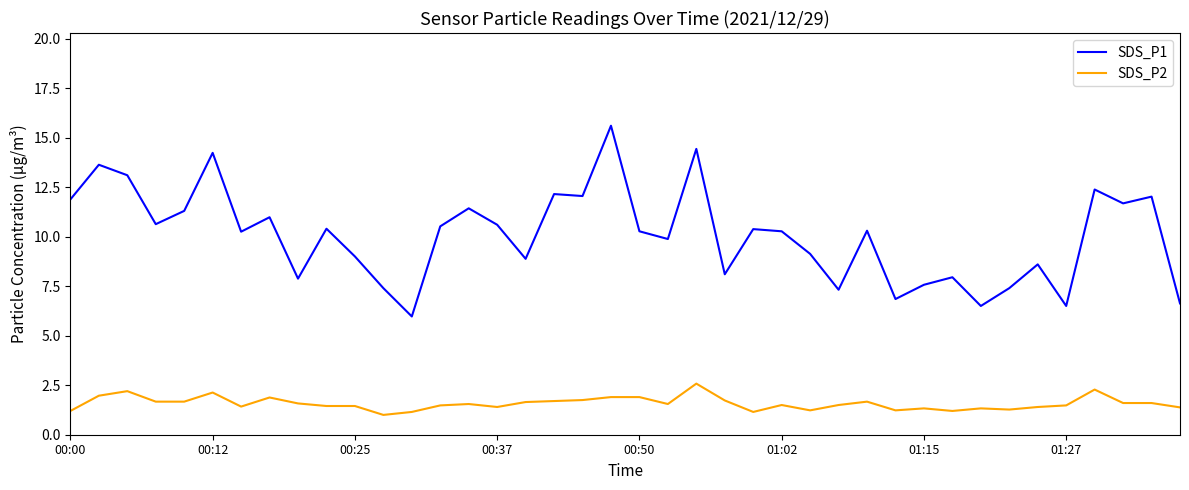

Which series has the largest range (max minus min)?

SDS_P1